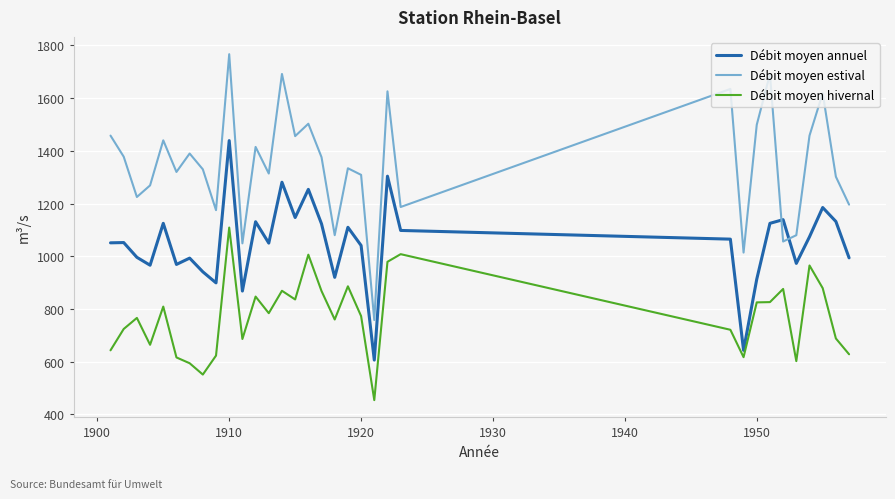

Rank the series by their average value, from lowest to highest.

Débit moyen hivernal, Débit moyen annuel, Débit moyen estival